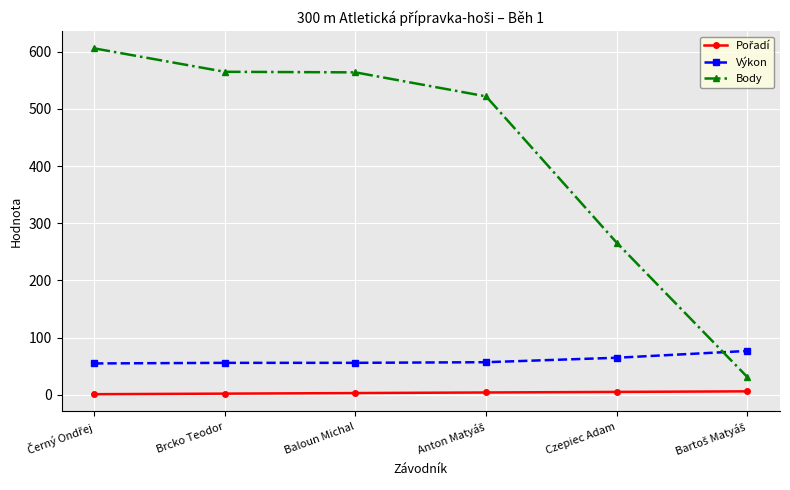

Which series has the widest spread of values?

Body